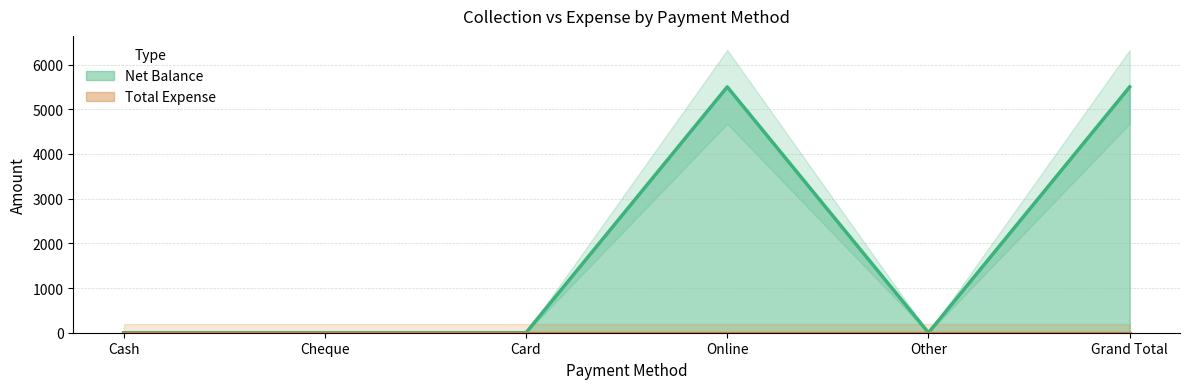

The chart shows a value of 5500 at Grand Total. True or false?

True